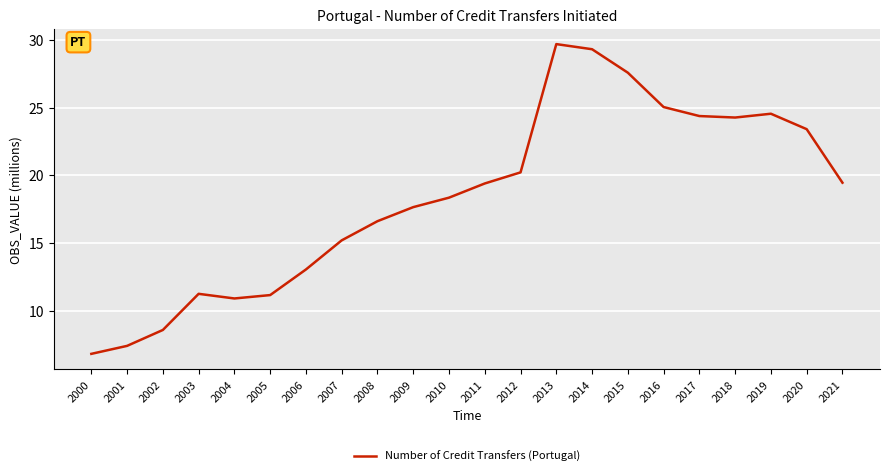

Approximately how many times larger is the value at 2019 compared to 2013?

0.8